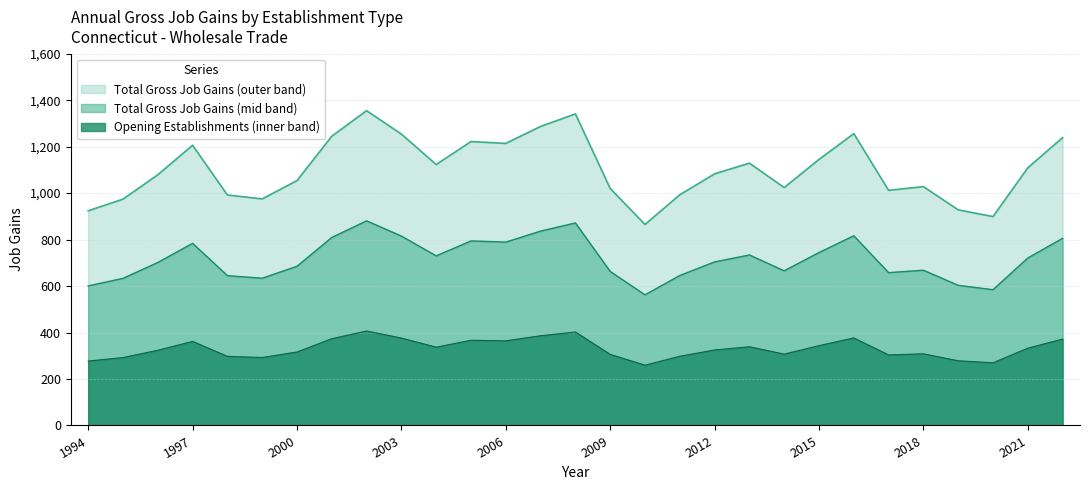

At which category is the sum across all series the highest?

2002